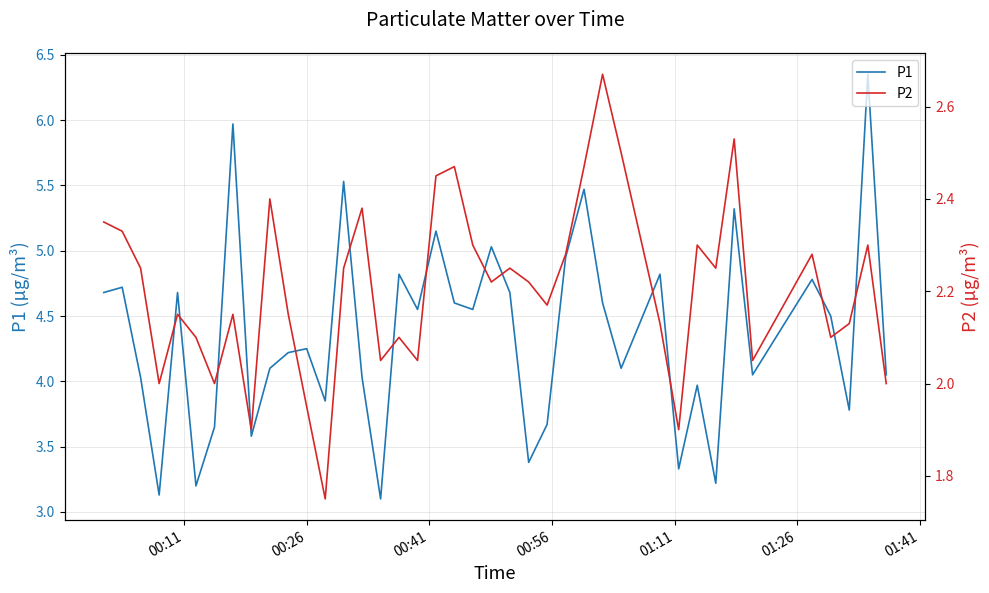

At how many categories does at least one series exceed 5?

7